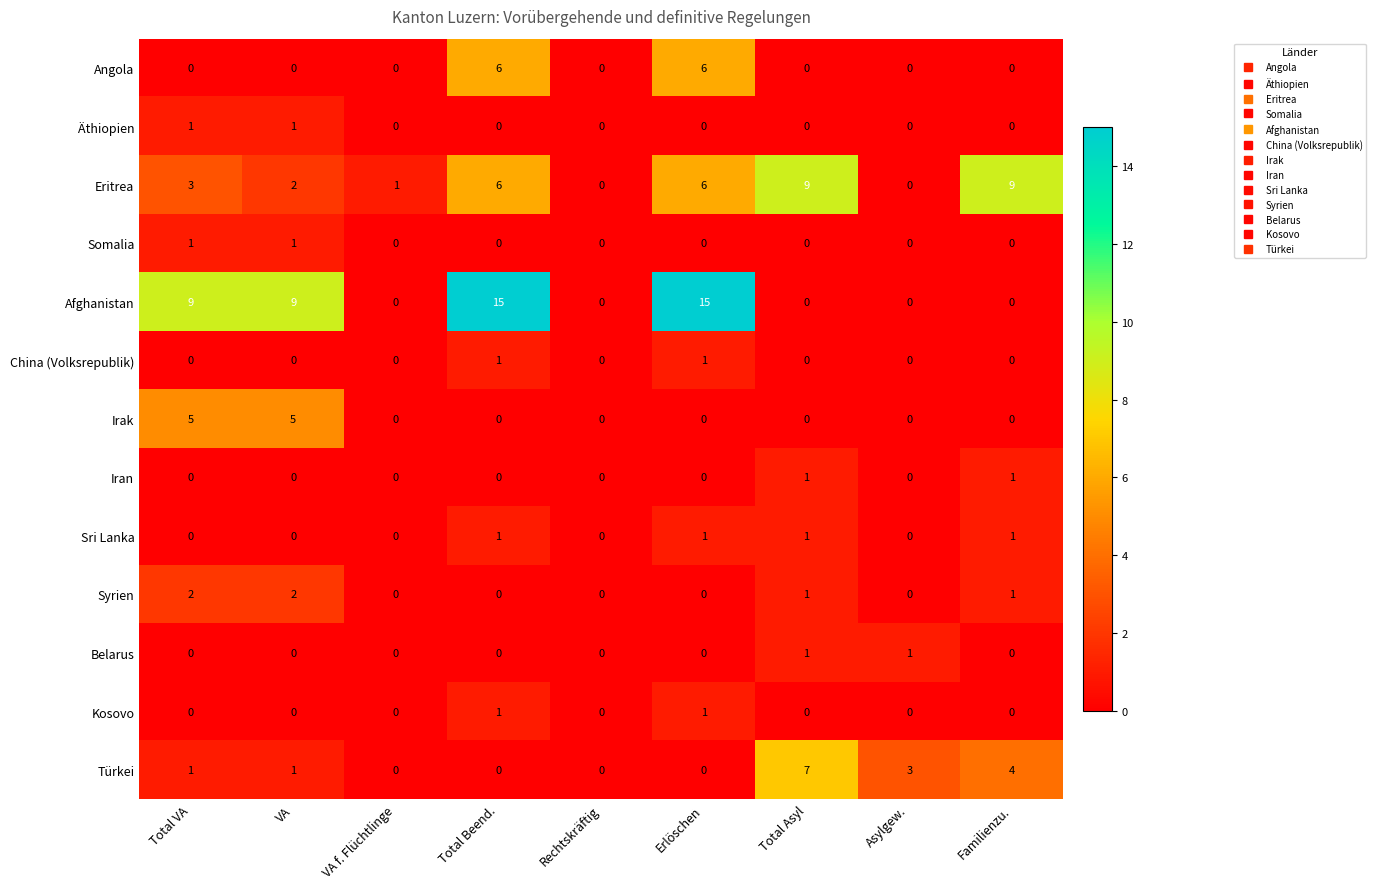

What is the total value across all series at Total VA?

22